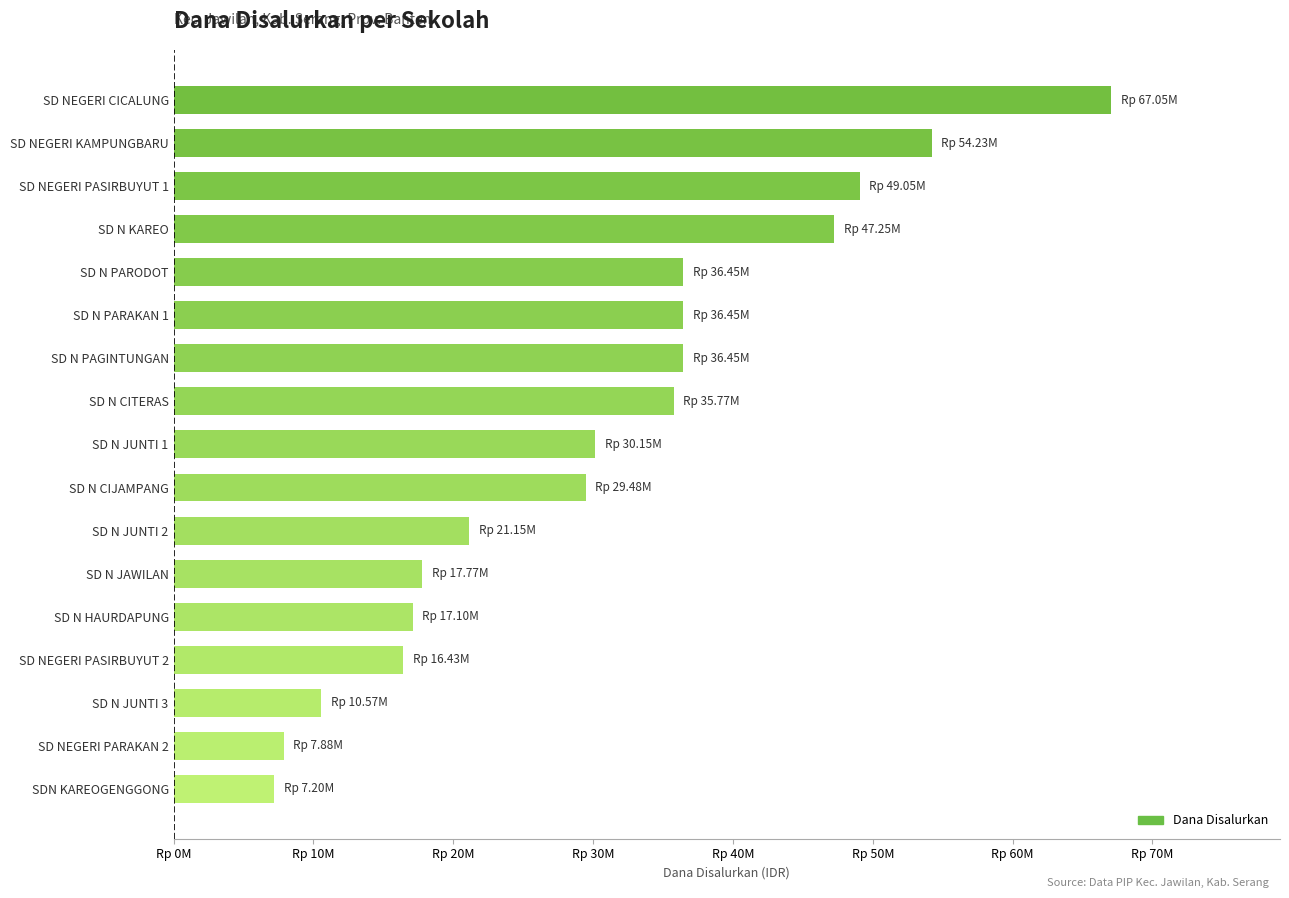

How many distinct data groups are displayed?

1